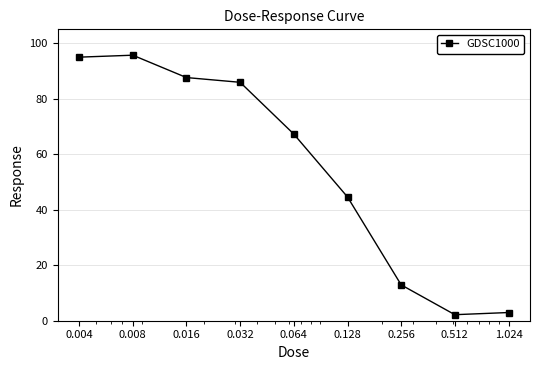

How many data points are less than 67?

4